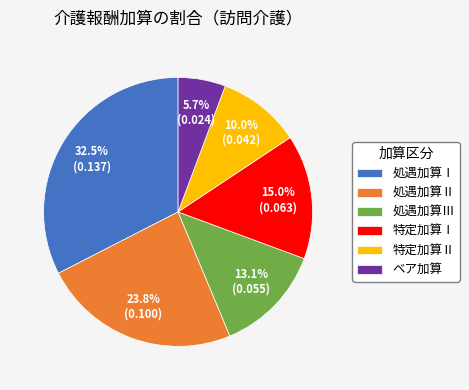

How much of the chart is everything except ベア加算?

94.3%